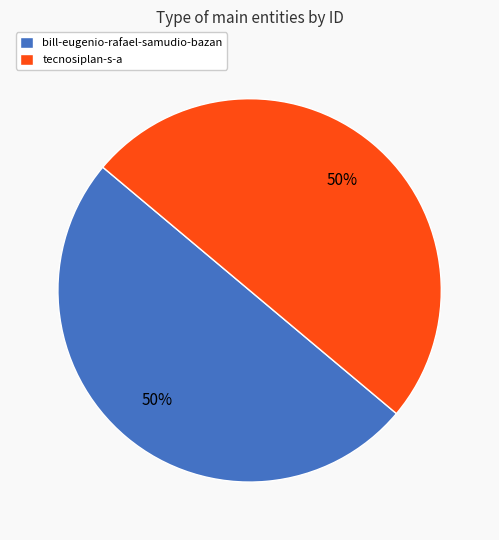

Combined, do bill-eugenio-rafael-samudio-bazan and tecnosiplan-s-a account for over 50%?

Yes